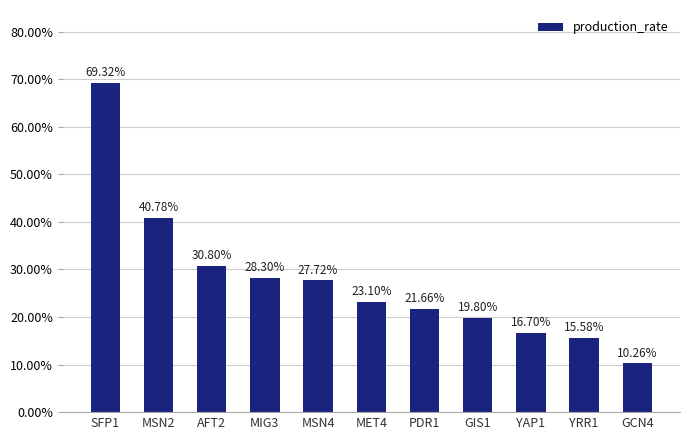

Are the bars horizontal?

No